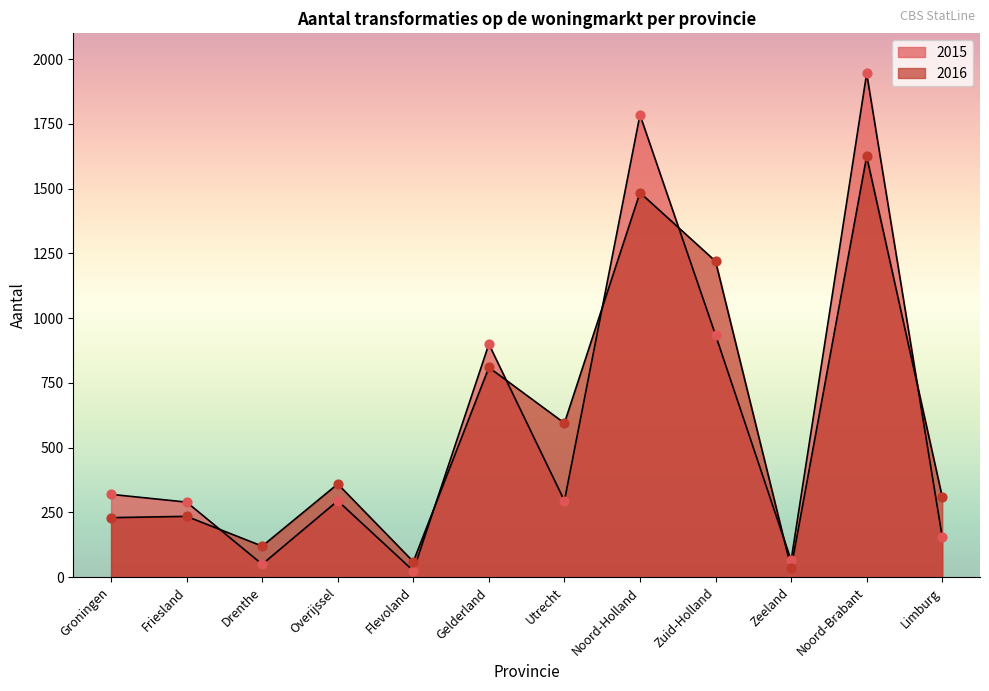

At how many categories does at least one series exceed 643?

4